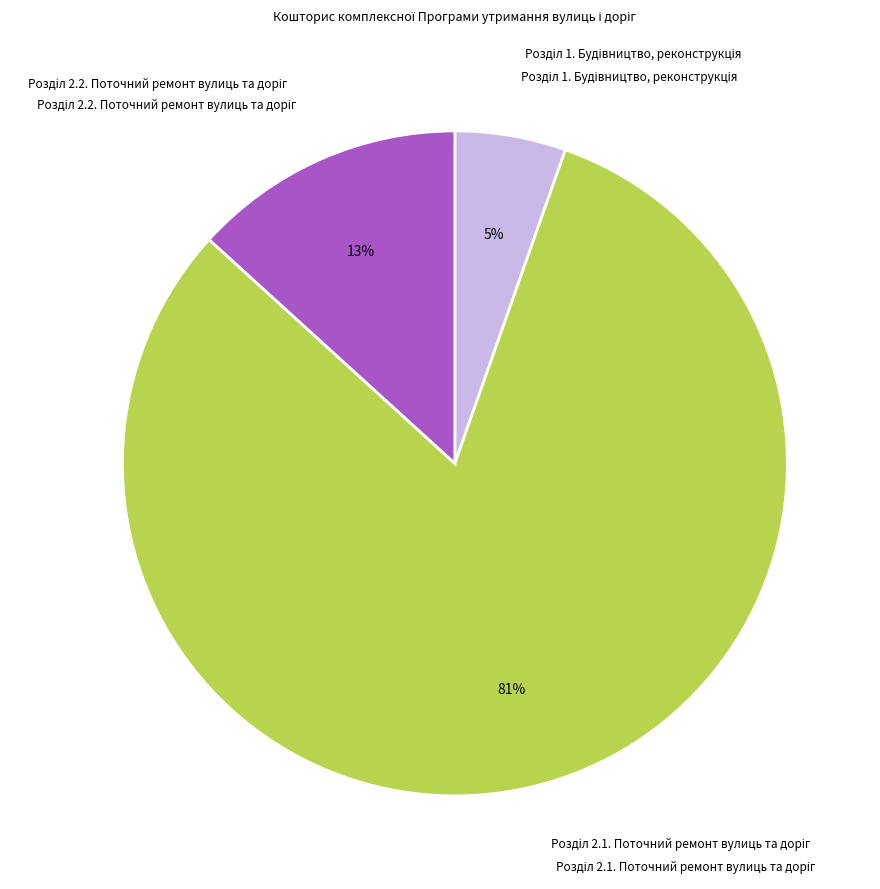

To the nearest percent, what is the average slice percentage?

33%